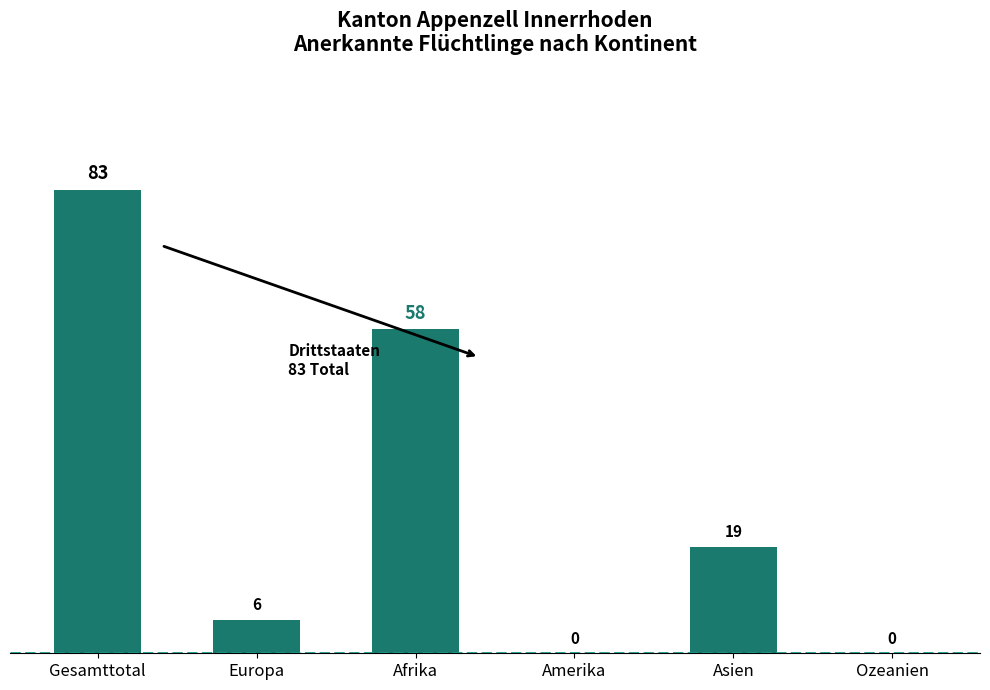

Reading left to right, list all the values displayed in this chart.

Gesamttotal=83	Europa=6	Afrika=58	Amerika=0	Asien=19	Ozeanien=0